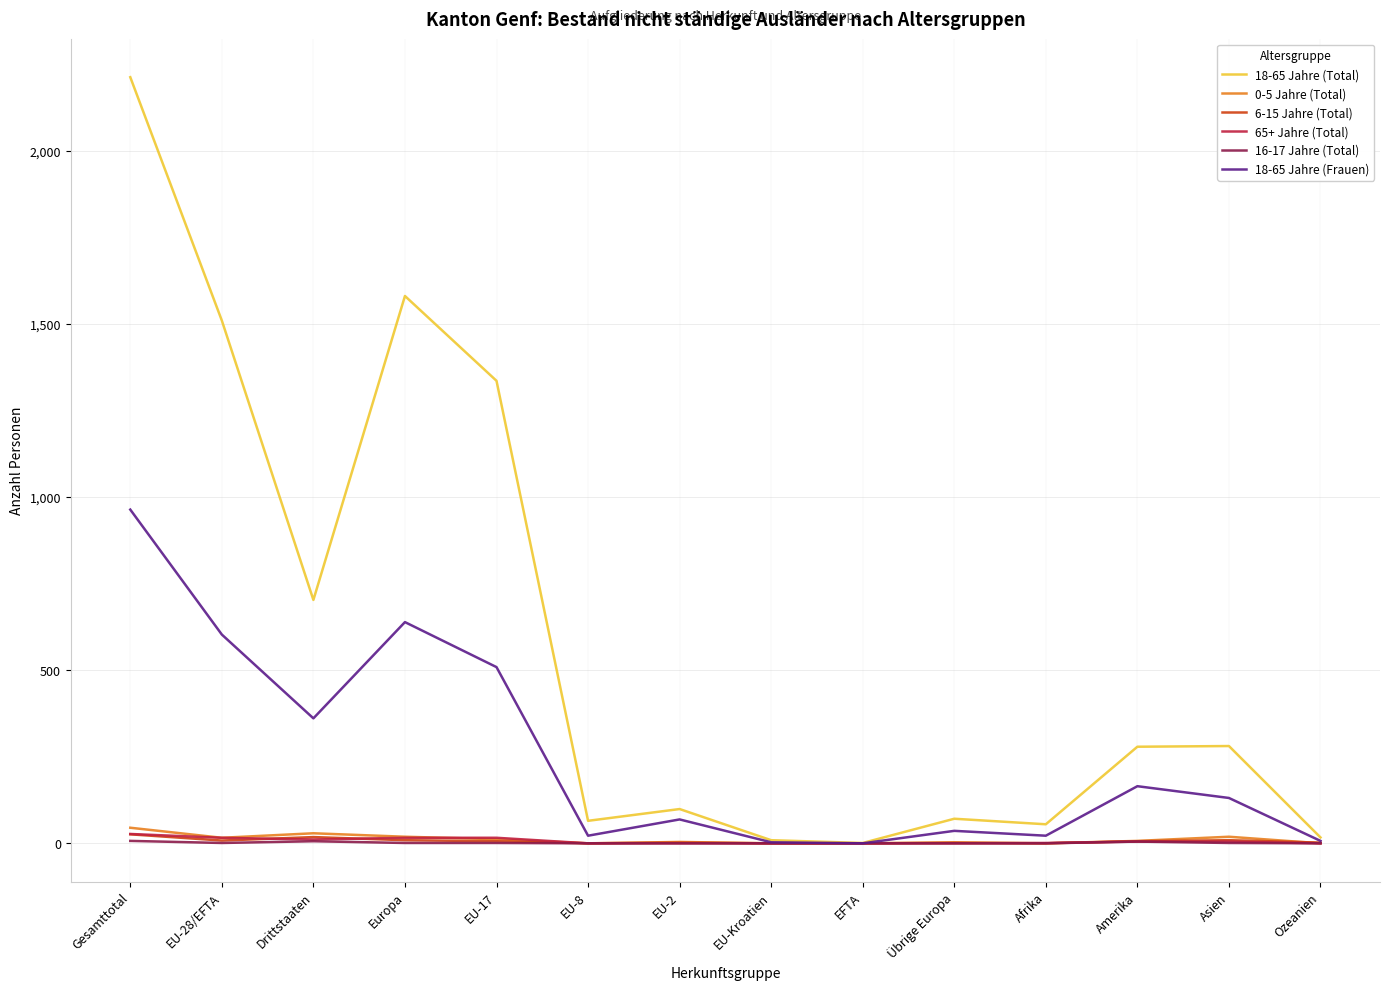

The value of 18-65 Jahre (Frauen) at Gesamttotal is 469. True or false?

False